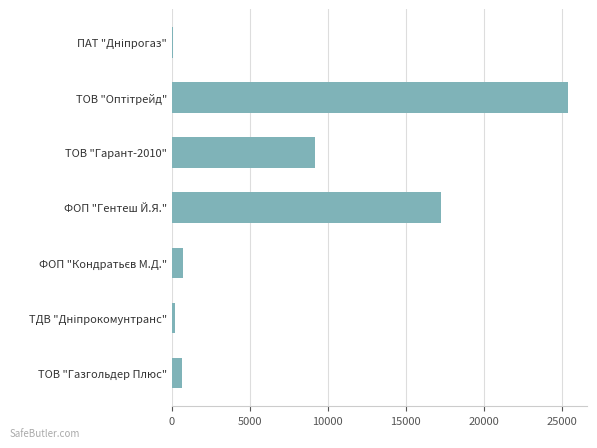

Where is the data nearest to the value 12729?

ТОВ "Гарант-2010"